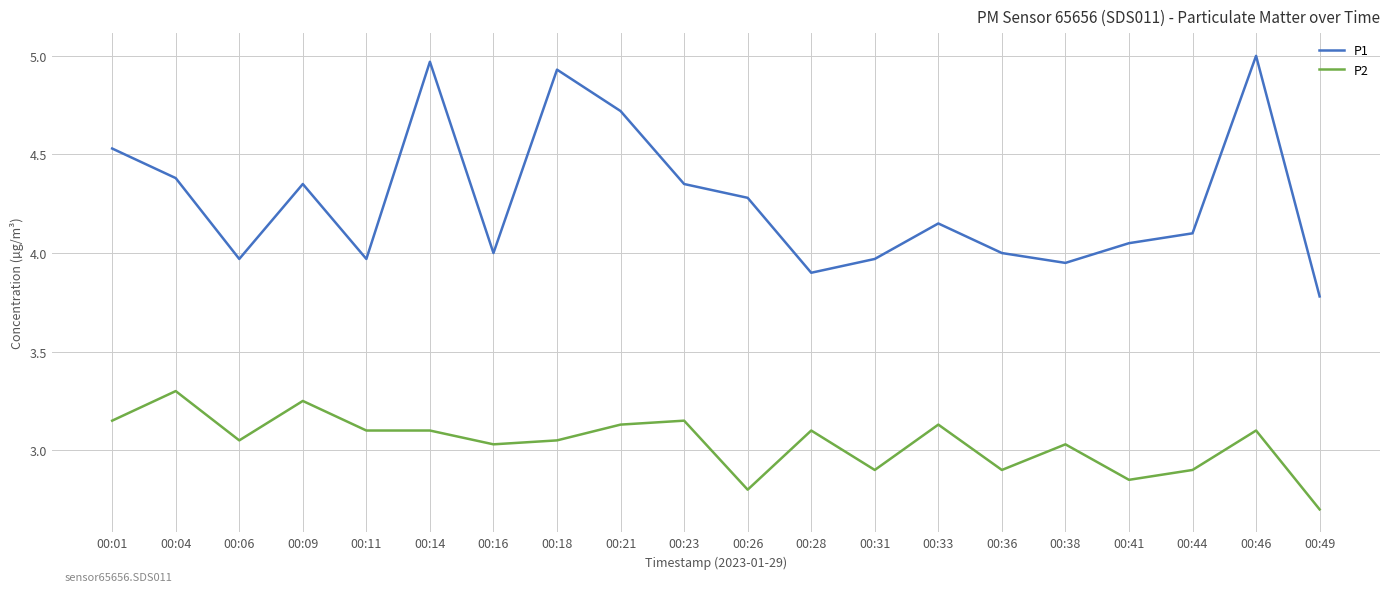

Is the value of P1 at 00:01 greater than the value of P2 at 00:46?

Yes